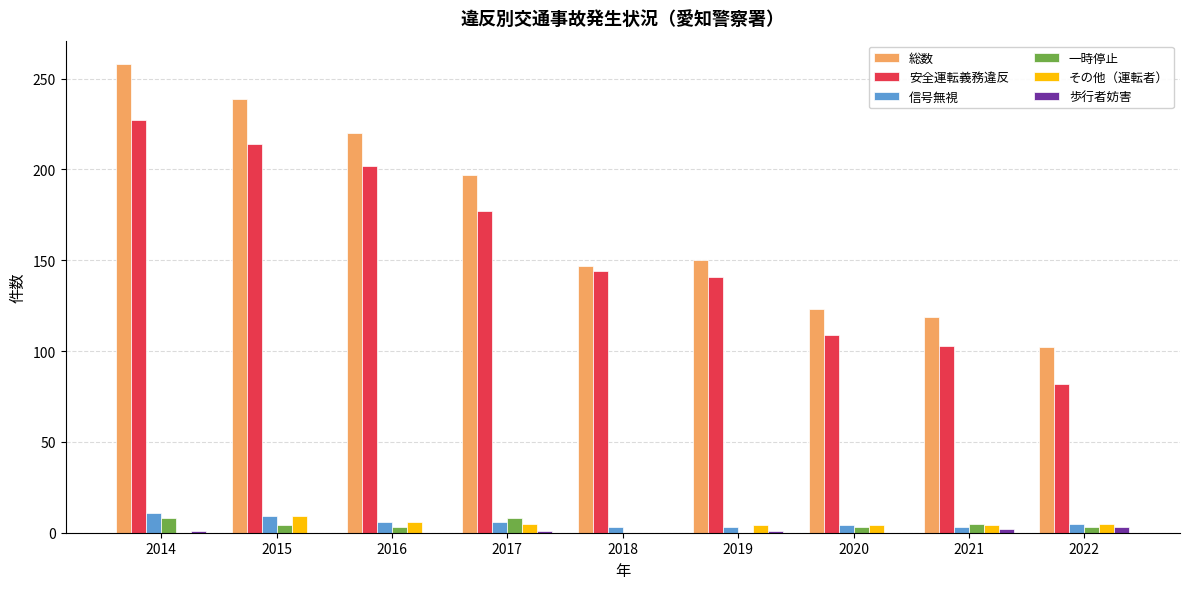

Is it true that 安全運転義務違反 equals 177 at 2017?

True